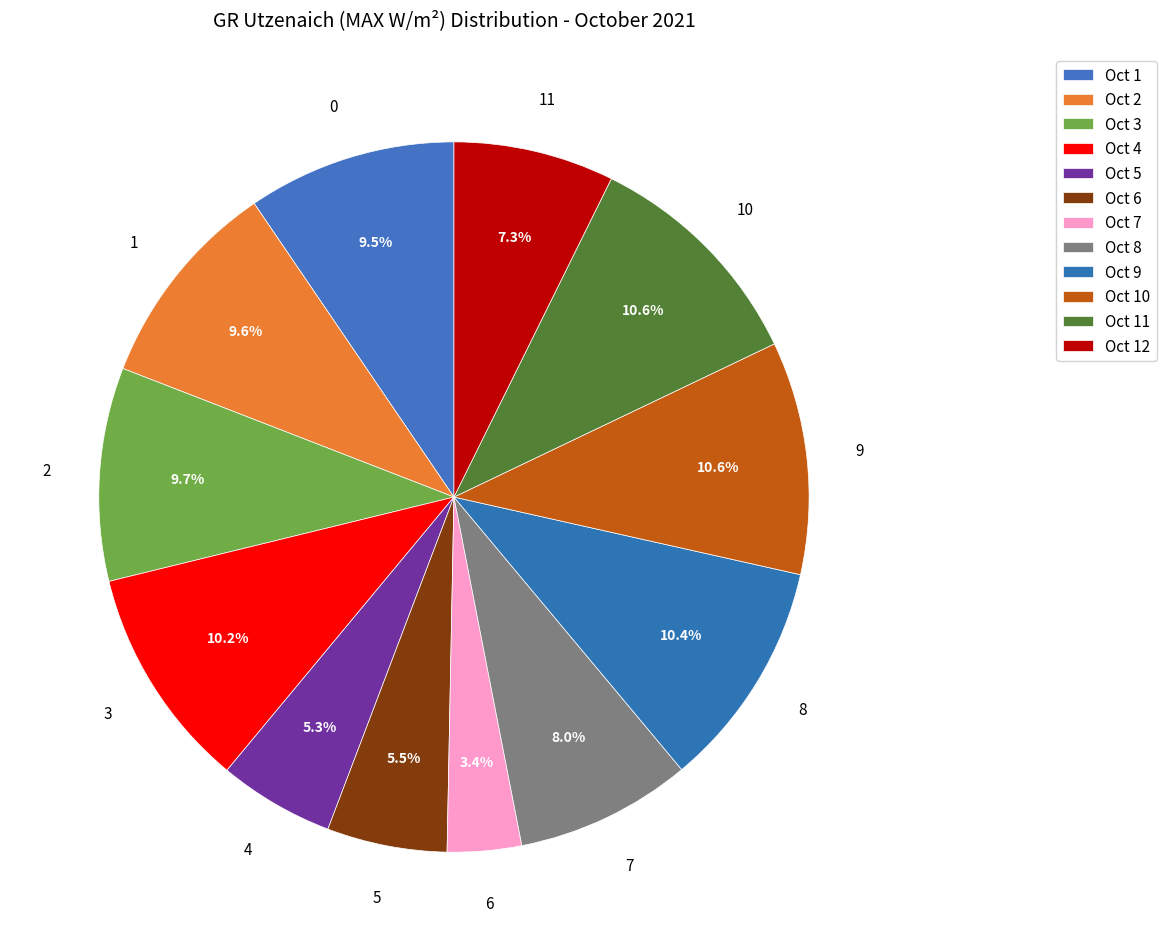

How many segments does this pie chart have?

12